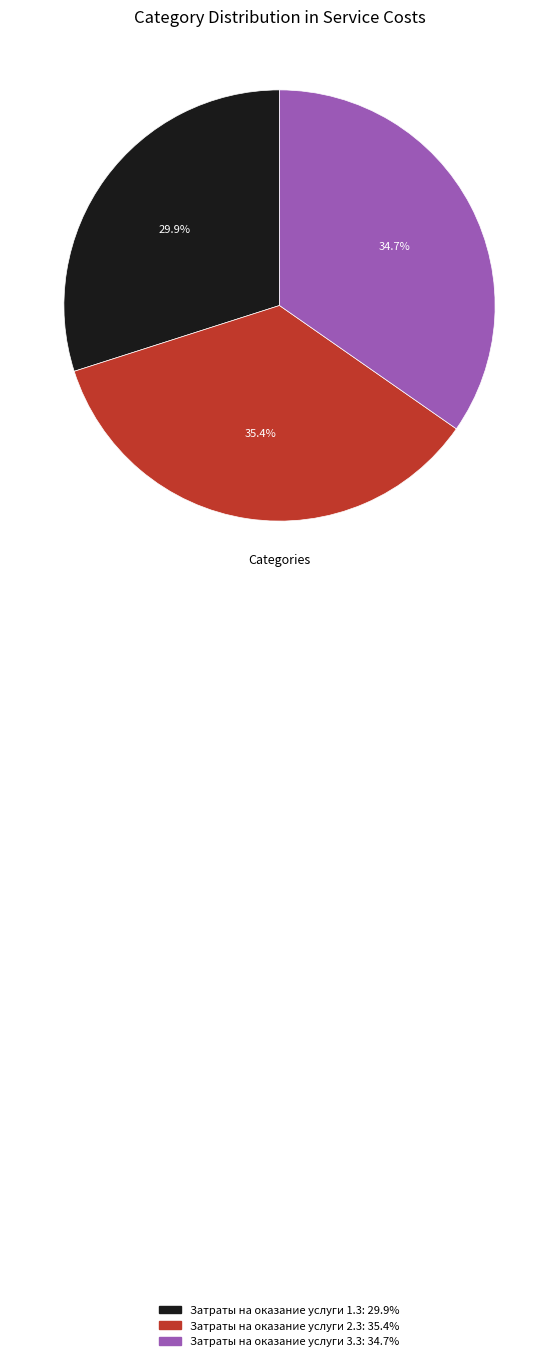

To the nearest percent, what portion does Затраты на оказание услуги 2.3 represent?

35%